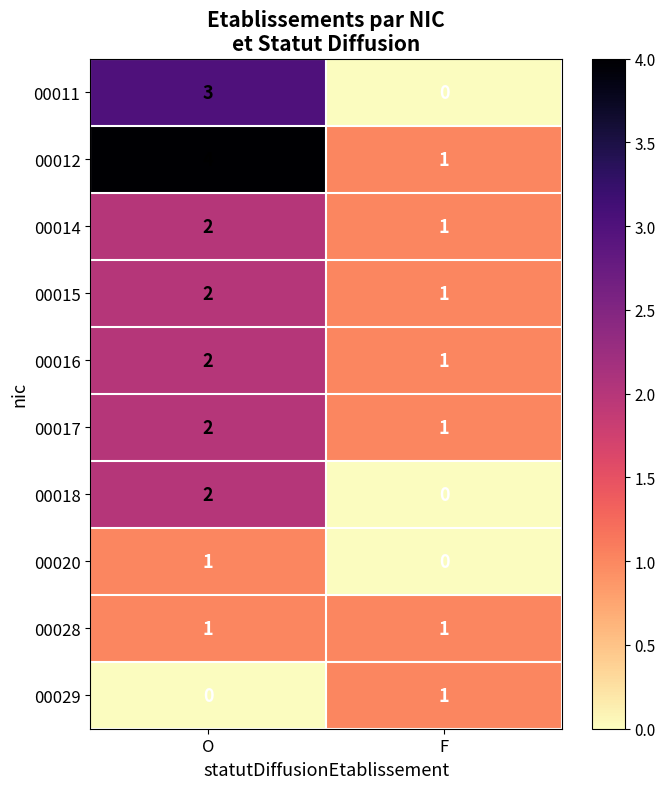

True or false: 00016 has a value of 2 at O.

True